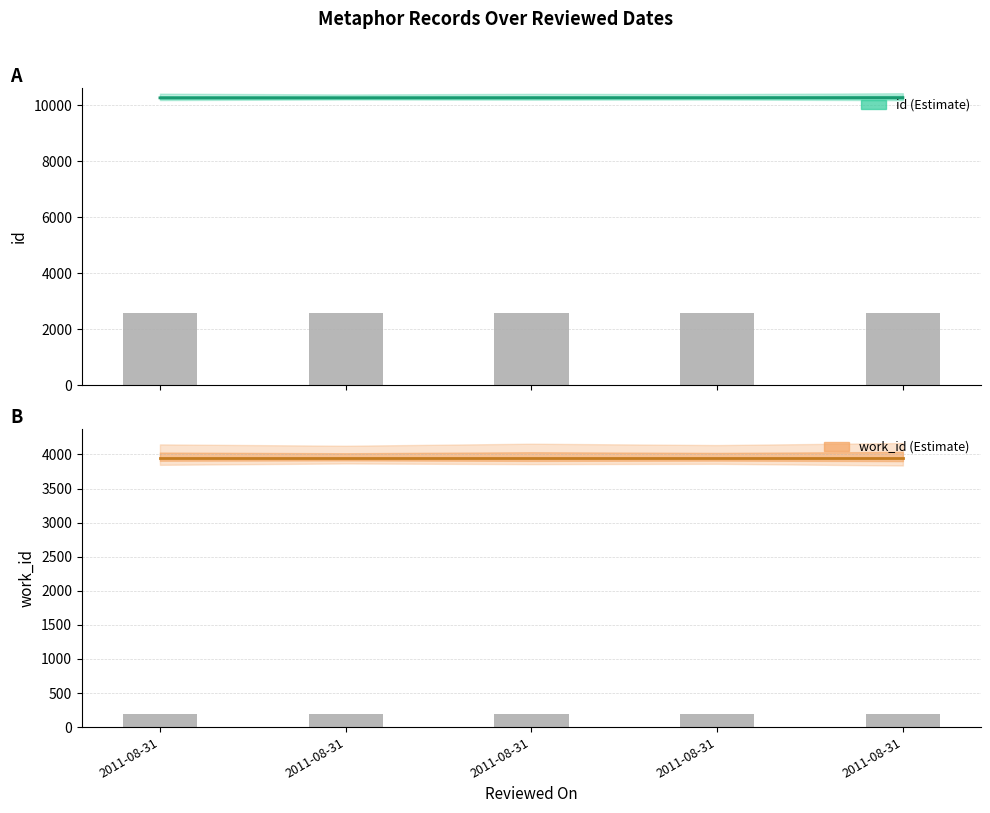

What is the average value of the work_id (bar) series?

197.4